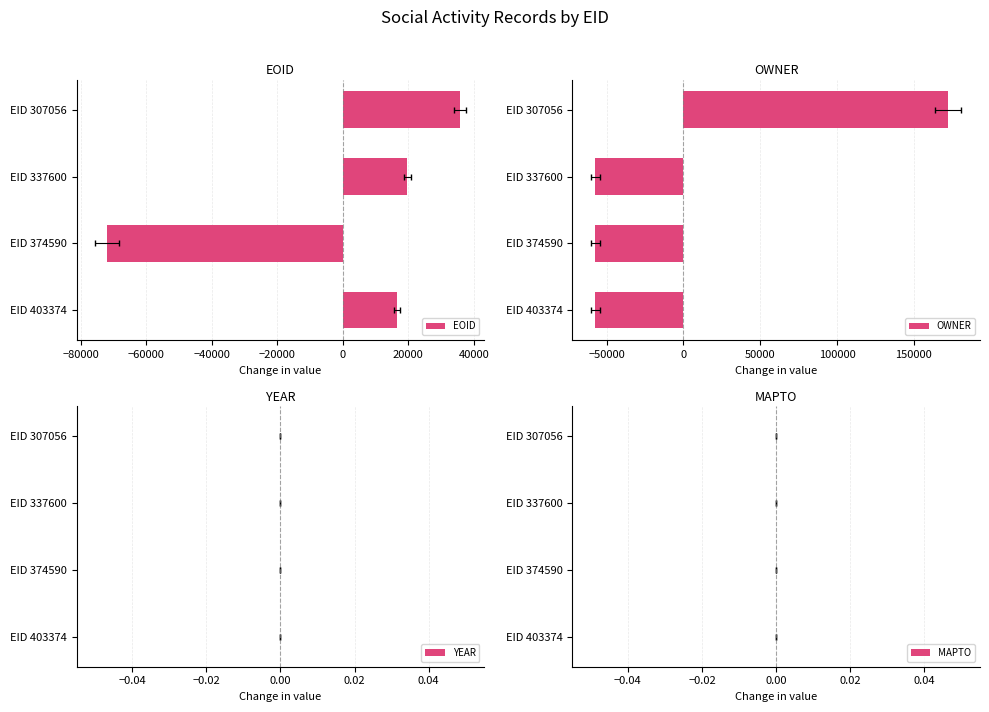

What is the highest value of the OWNER series?

172440.8